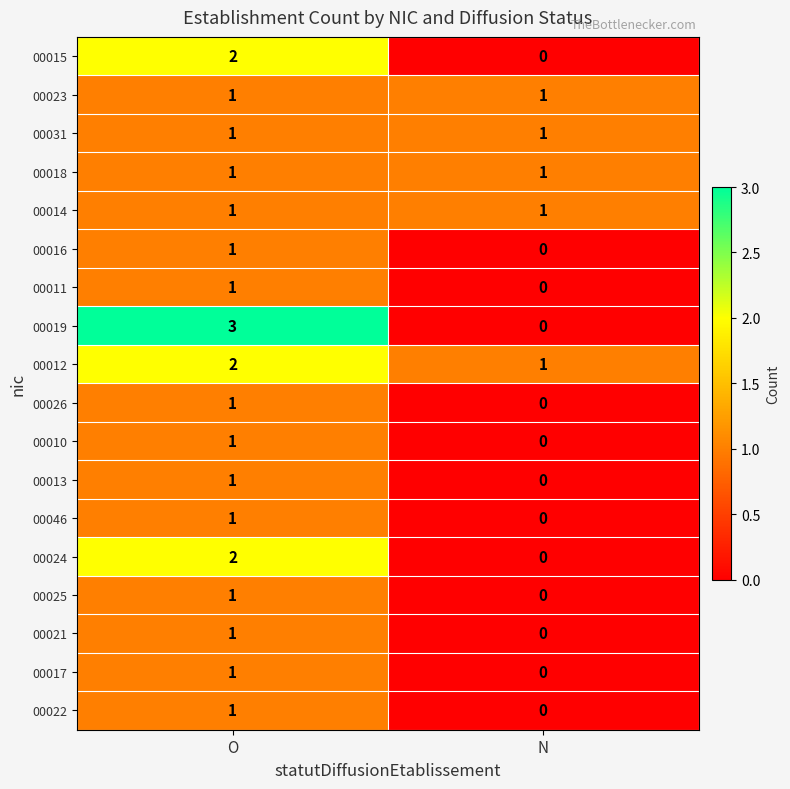

Where is 00019 nearest to the value 1?

N